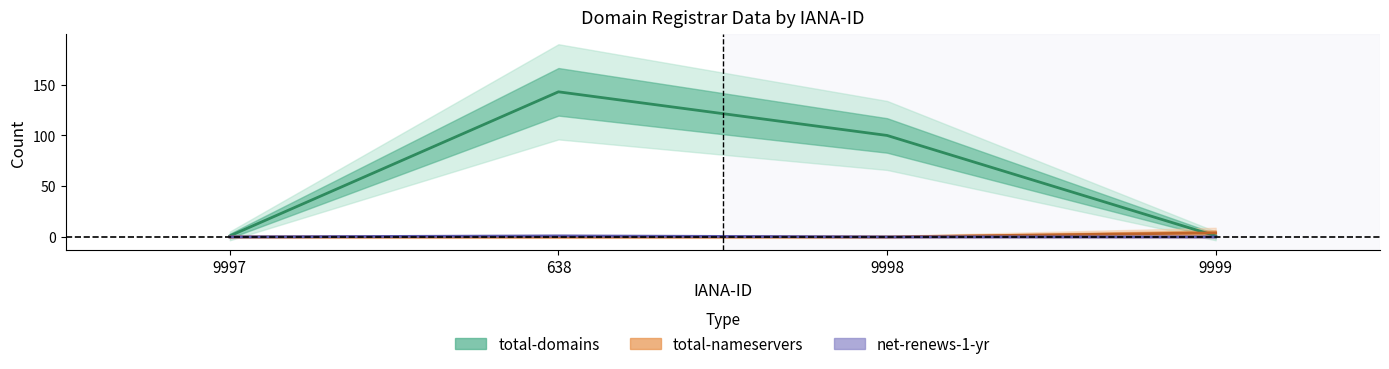

True or false: net-renews-1-yr (center) and total-nameservers (center) cross at least once.

False